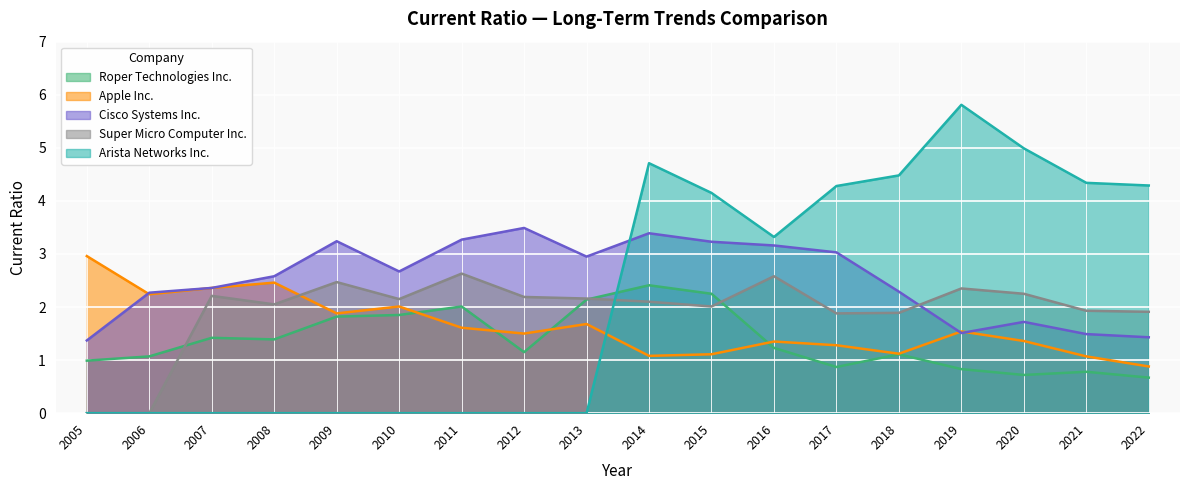

At 2013, list the series in order from largest to smallest.

Cisco Systems Inc., Super Micro Computer Inc., Roper Technologies Inc., Apple Inc., Arista Networks Inc.